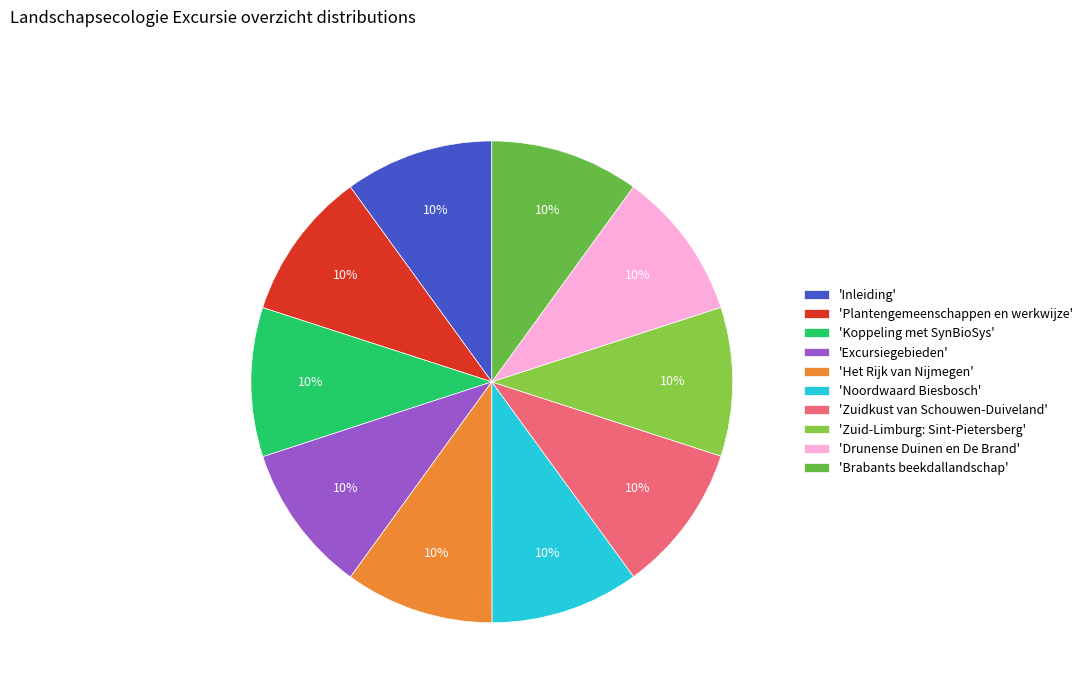

Rank the categories by value from lowest to highest.

Inleiding, Excursiegebieden, Het Rijk van Nijmegen, Noordwaard Biesbosch, Zuidkust van Schouwen-Duiveland, Zuid-Limburg: Sint-Pietersberg, Drunense Duinen en De Brand, Brabants beekdallandschap, Plantengemeenschappen en werkwijze, Koppeling met SynBioSys